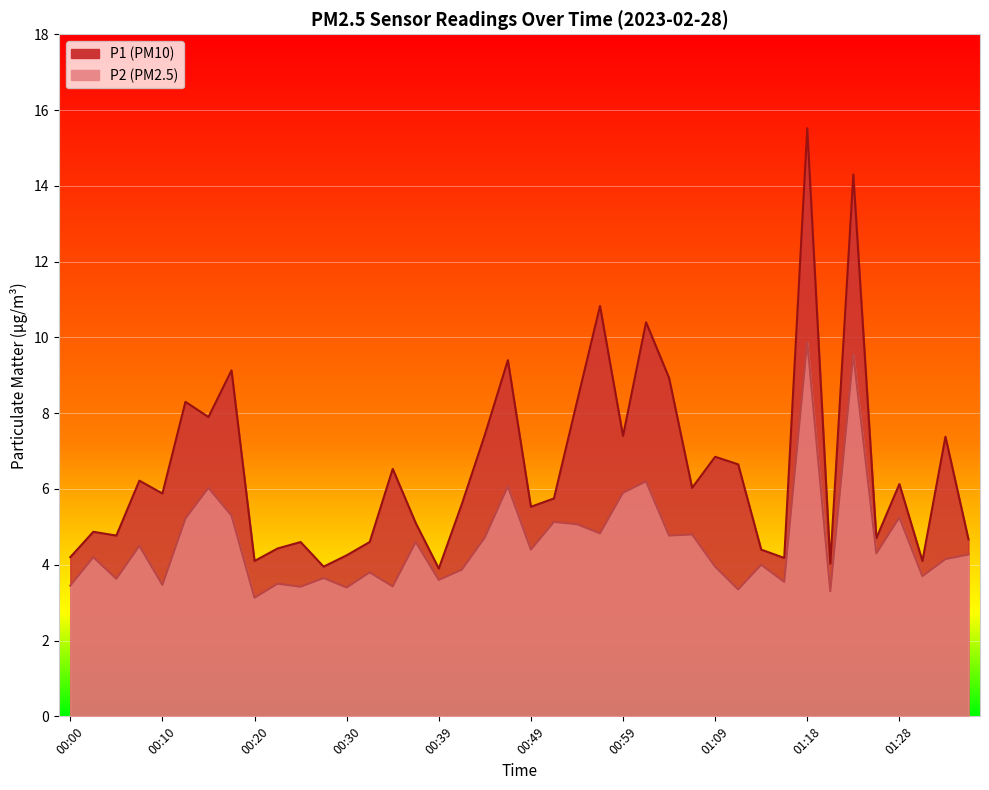

How many data points in P1 are above 5?

24